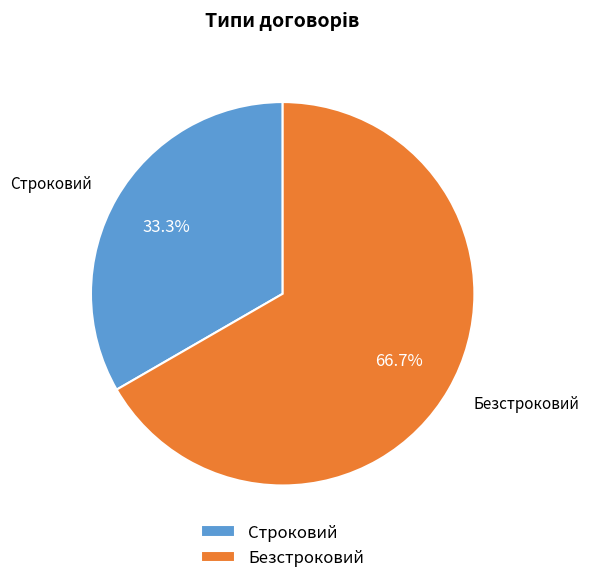

The Безстроковий slice represents 67% of the pie. True or false?

True